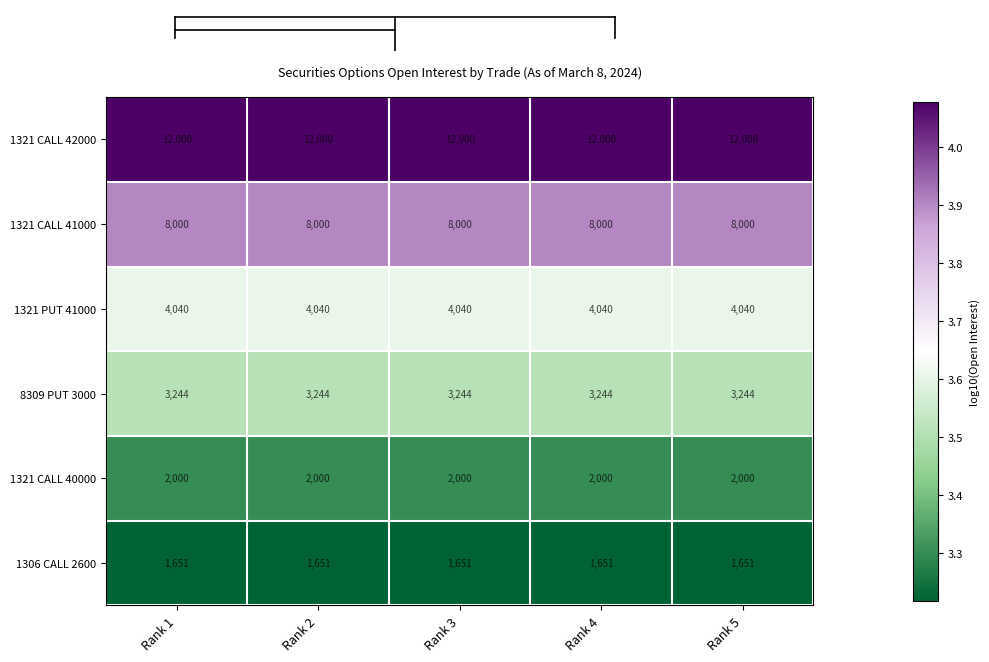

Rank the series by their maximum value, from lowest to highest.

1306 CALL 2600, 1321 CALL 40000, 8309 PUT 3000, 1321 PUT 41000, 1321 CALL 41000, 1321 CALL 42000